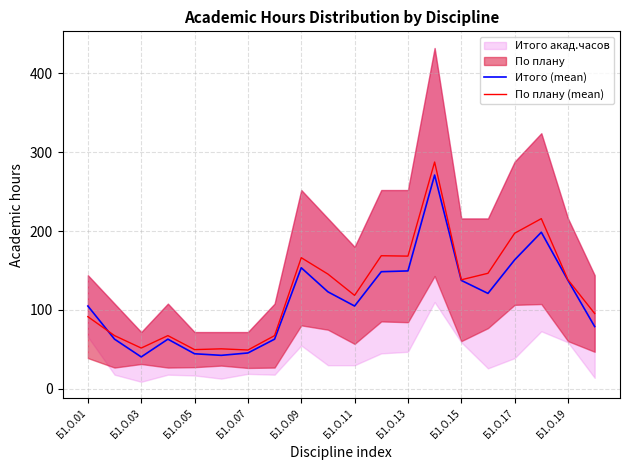

What is the value of the Итого (mean) point at the 6th from the left?

42.5